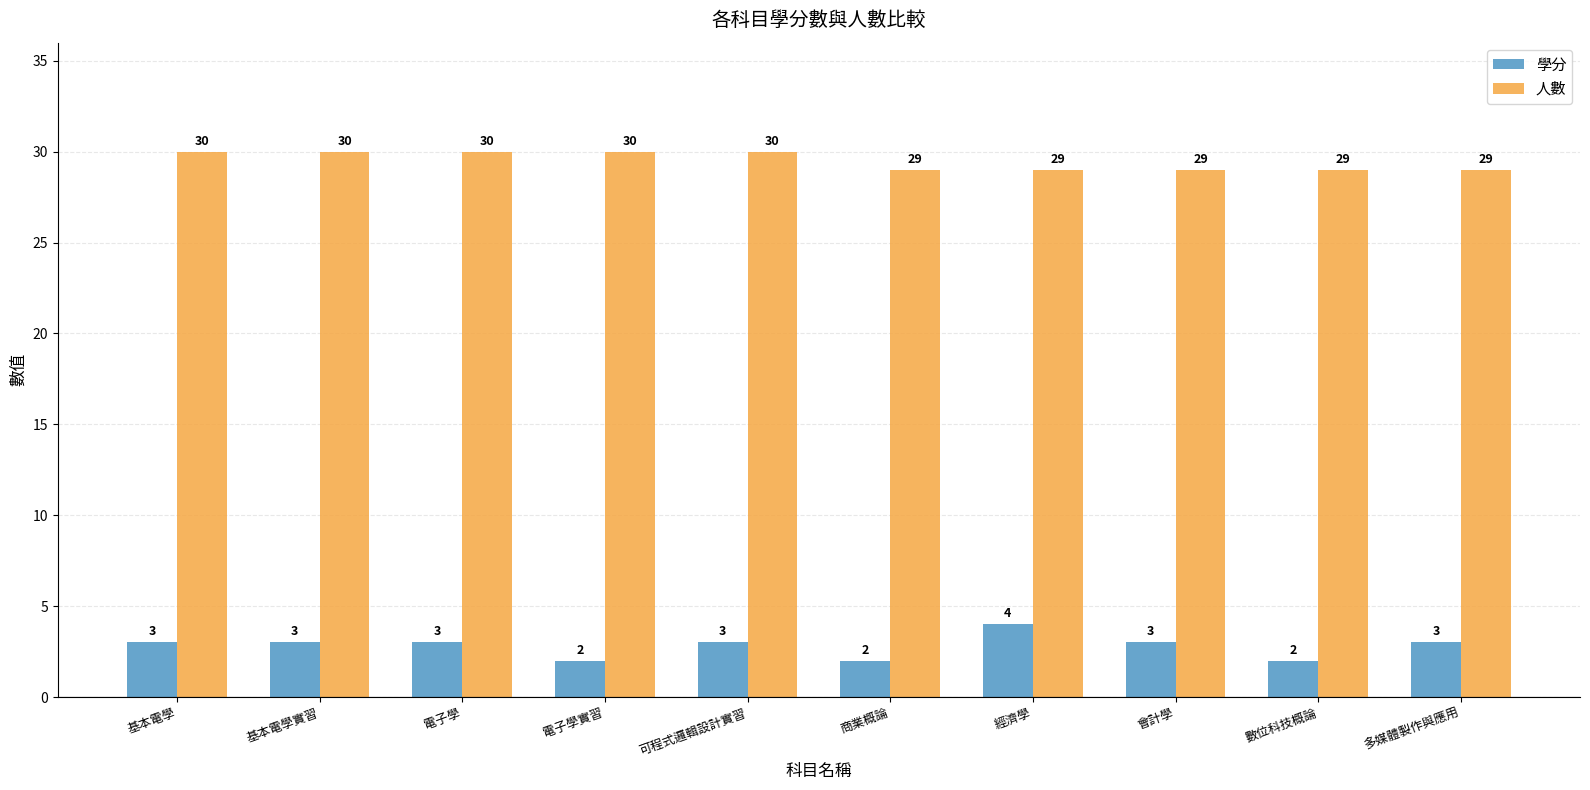

What is the sum of the 學分 values at 多媒體製作與應用 and 基本電學?

6